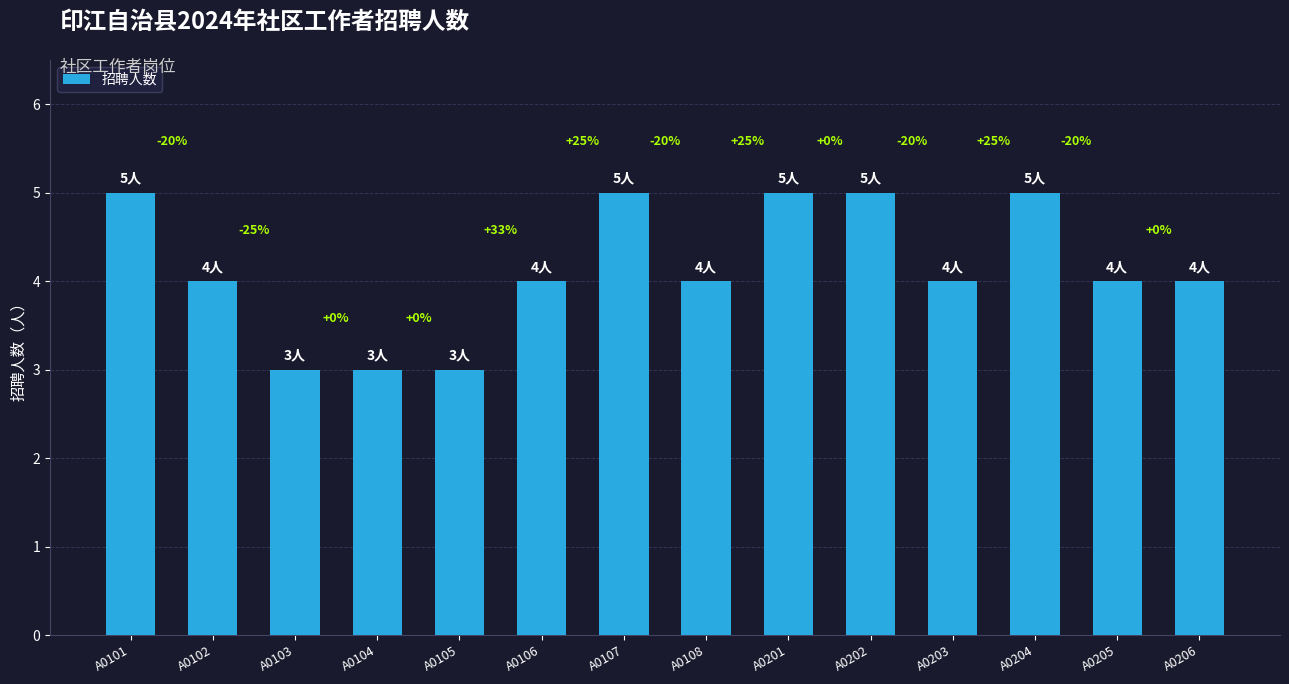

Rank the categories by value from highest to lowest.

A0101, A0107, A0201, A0202, A0204, A0102, A0106, A0108, A0203, A0205, A0206, A0103, A0104, A0105